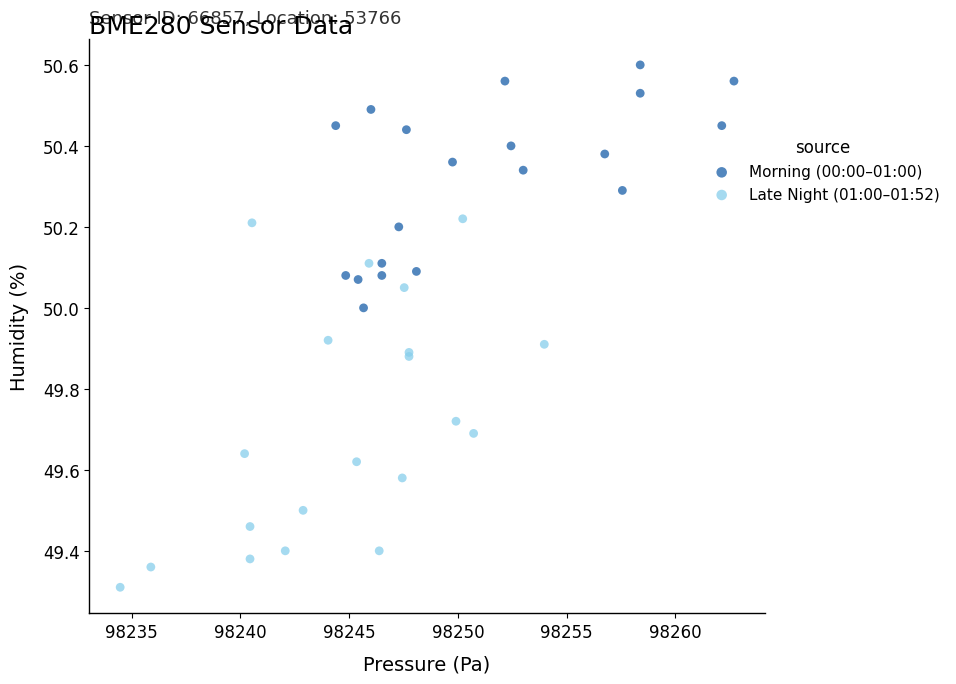

Which series has the largest Y range (max minus min)?

Late Night (01:00–01:52)